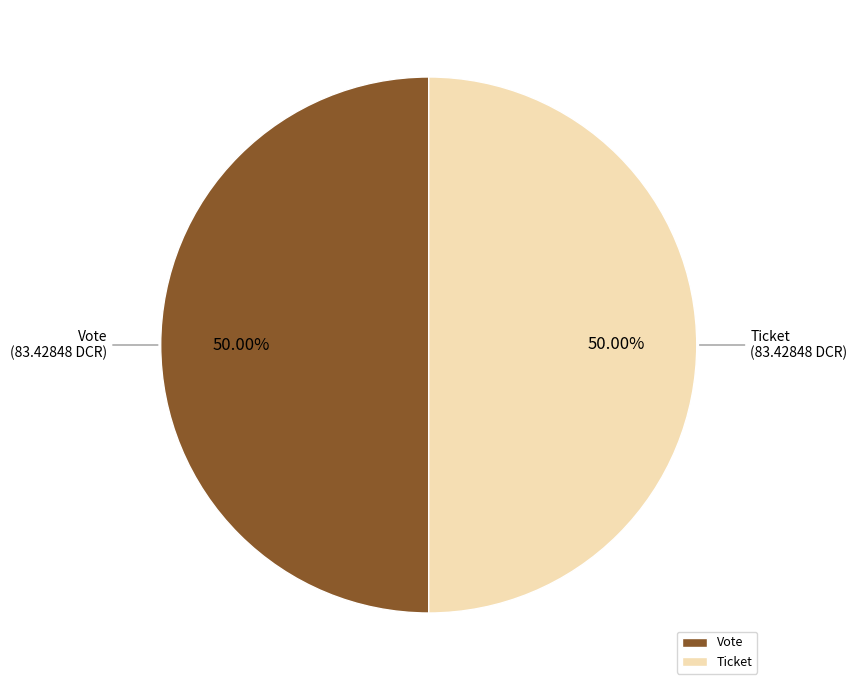

Count the number of slices in the pie.

2